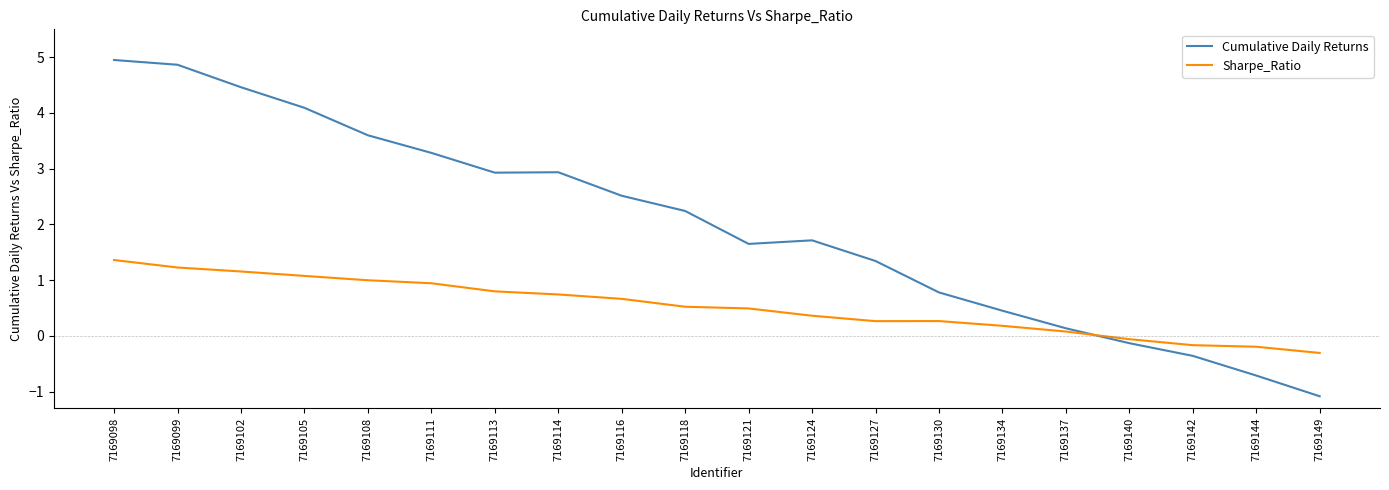

How many intersections are there between Sharpe_Ratio and Cumulative Daily Returns?

1